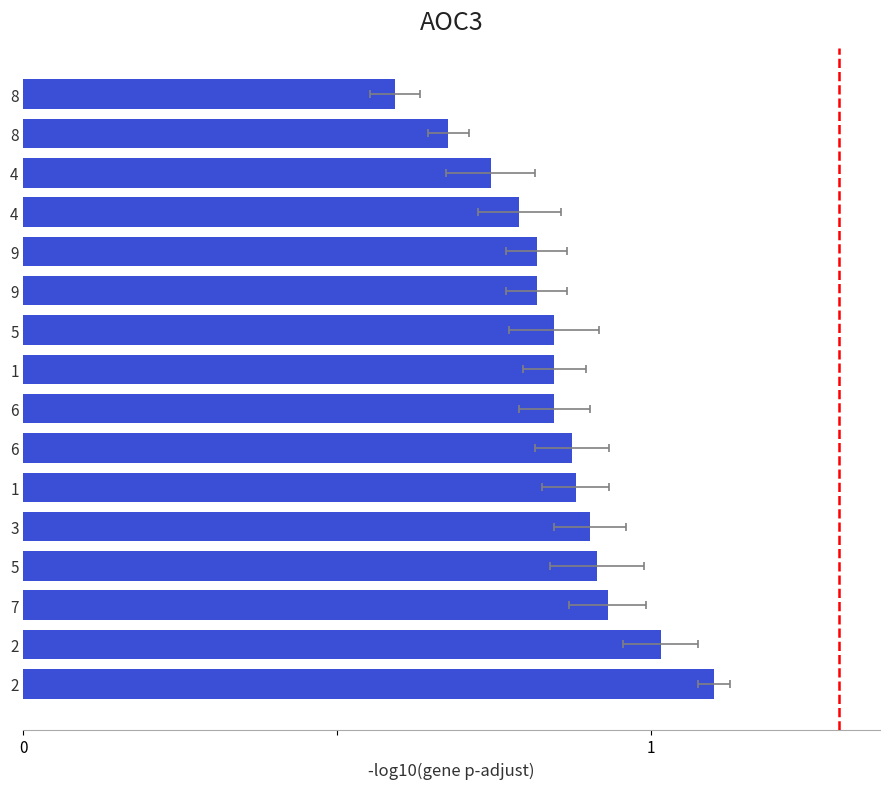

Does the chart contain stacked bars?

No